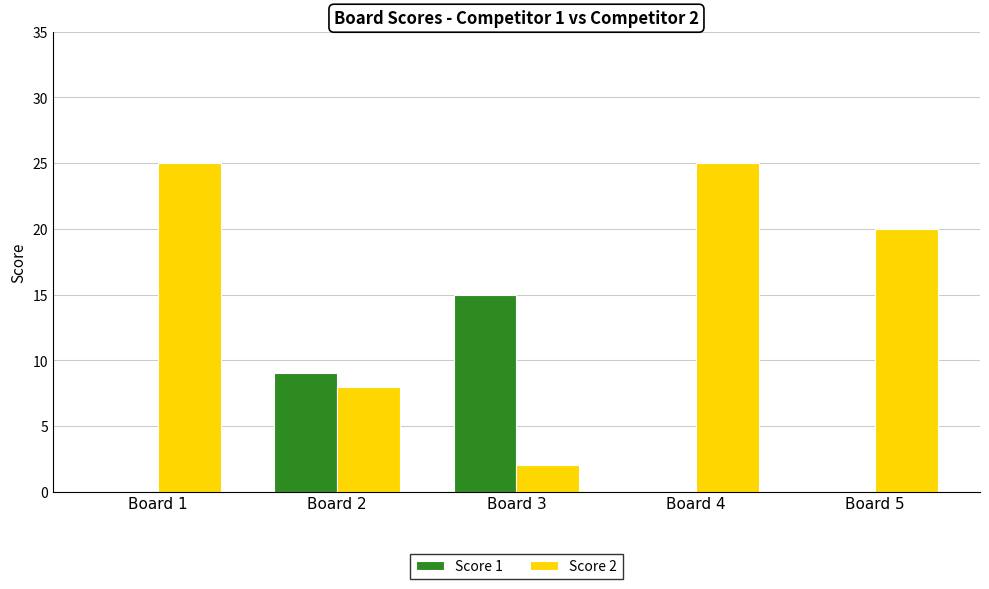

Between Board 3 and Board 4, which series saw the biggest shift?

Score 2